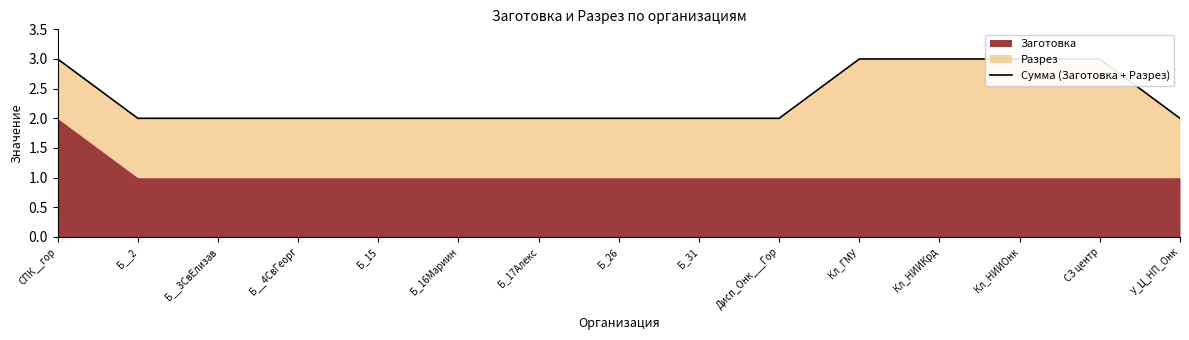

What is the label of the 12th point from the right?

Б__4СвГеорг